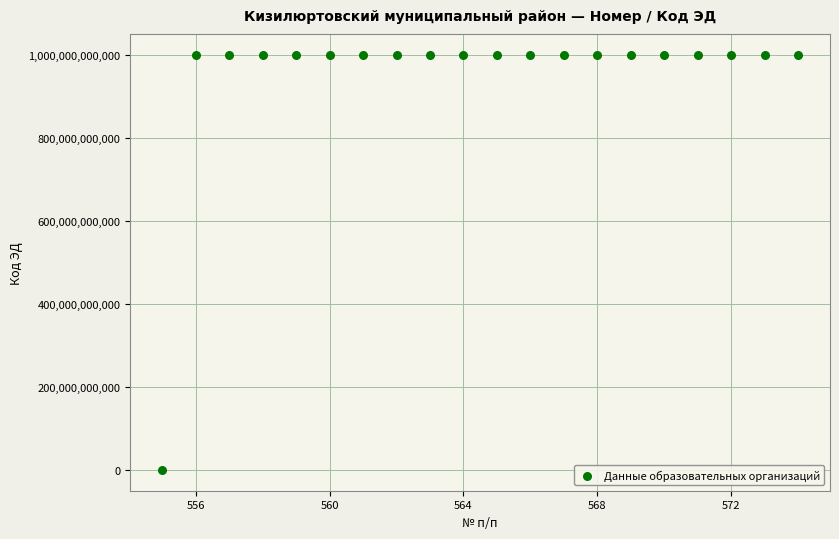

What is the range of X values (max minus min)?

19